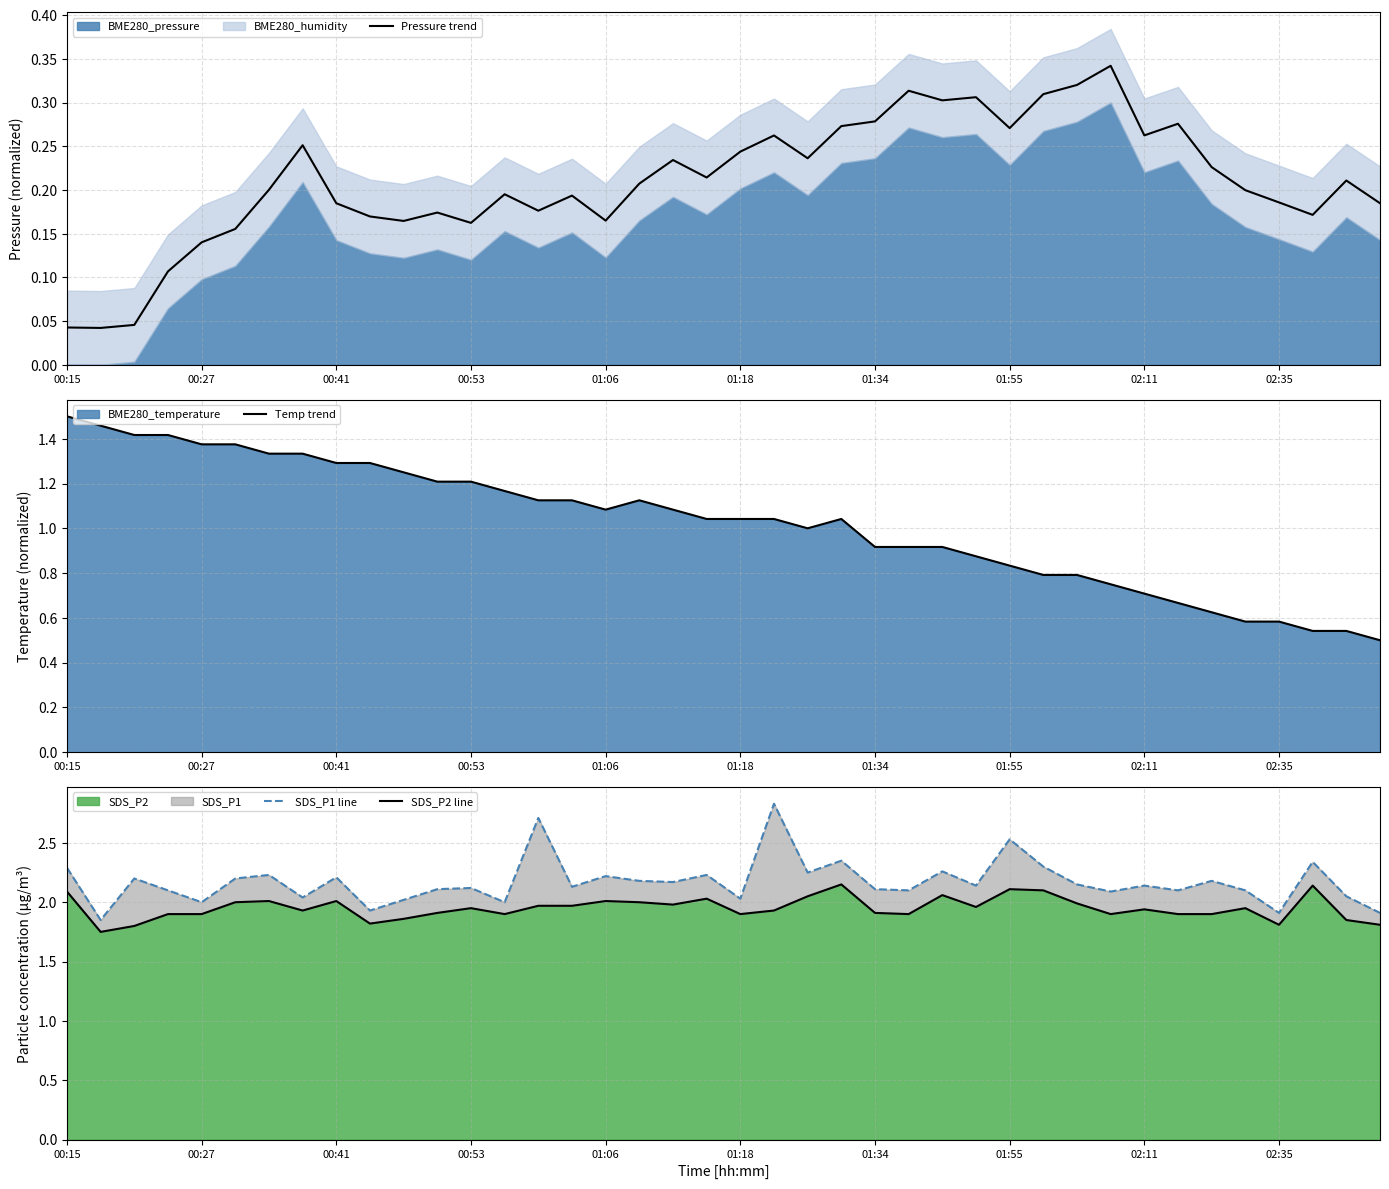

Does the chart have visible grid lines?

Yes